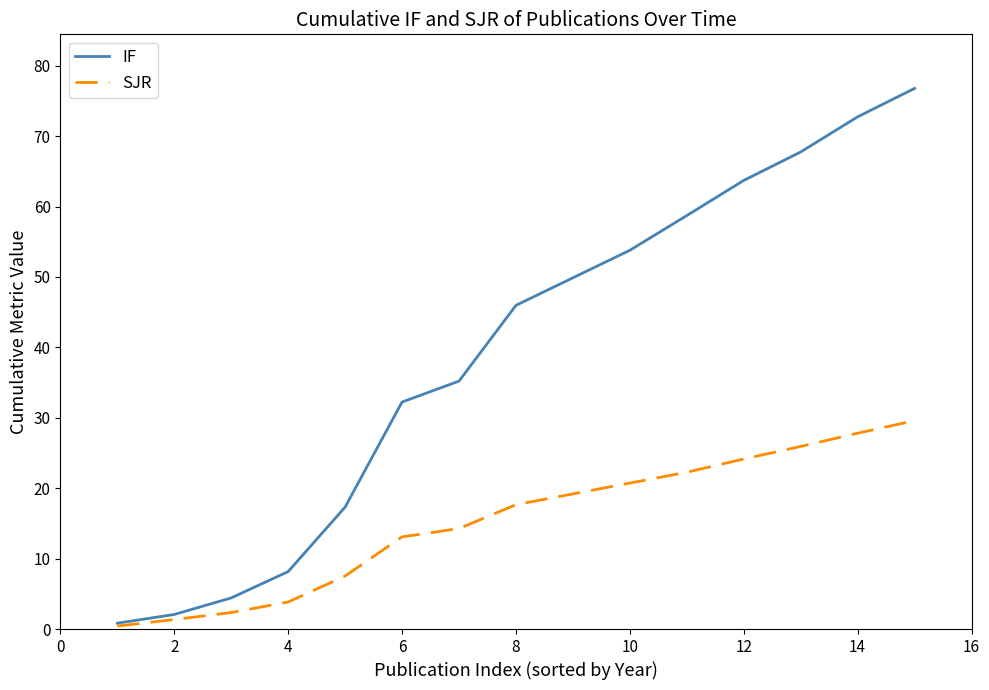

What is the maximum value for SJR?

29.6